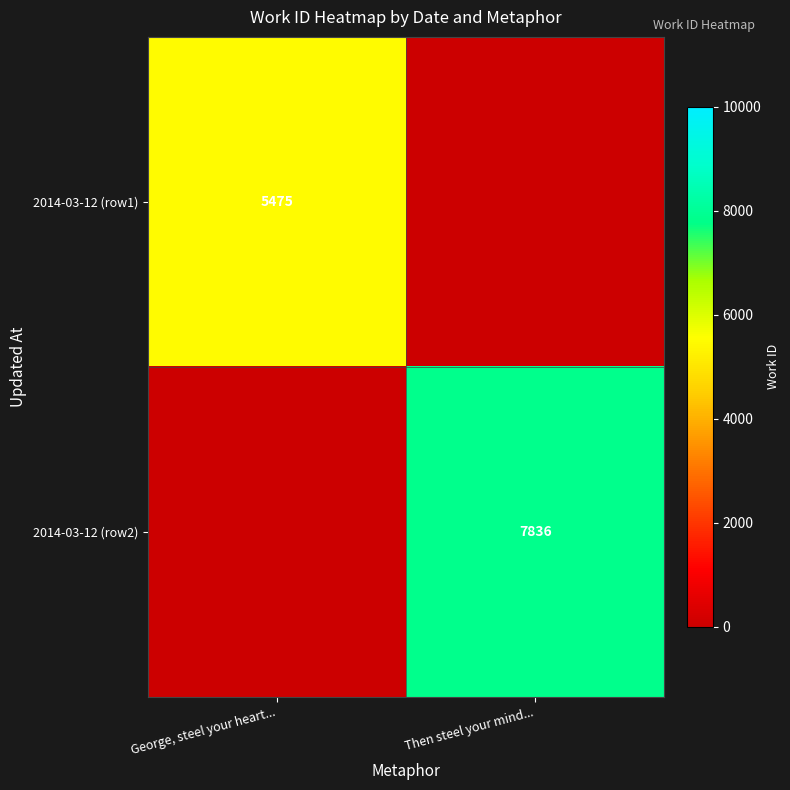

What is the difference between the highest and lowest values at George, steel your heart...?

5474